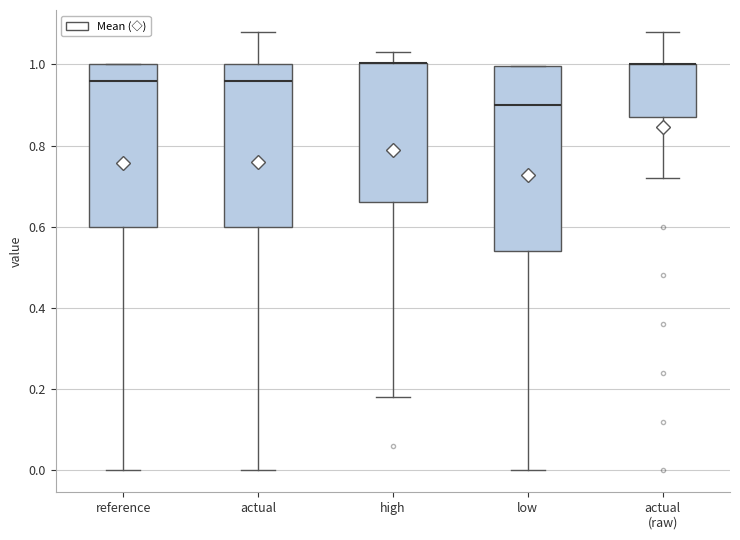

Reading left to right, read every box against the y-axis: the position of its median line, the range the box covers, and the ends of its whiskers. The values are not printed on the chart, so give them approximately, as read against the axis.

reference: median 0.96, box 0.60 to 1.00, whiskers 0.00 to 1.00
actual: median 0.96, box 0.60 to 1.00, whiskers 0.00 to 1.08
high: median 1.00 (drawn on the box's upper edge), box 0.66 to 1.00, whiskers 0.18 to 1.04
low: median 0.90, box 0.54 to 1.00, whiskers 0.00 to 1.00
actual (raw): median 1.00 (drawn on the box's upper edge), box 0.88 to 1.00, whiskers 0.72 to 1.08